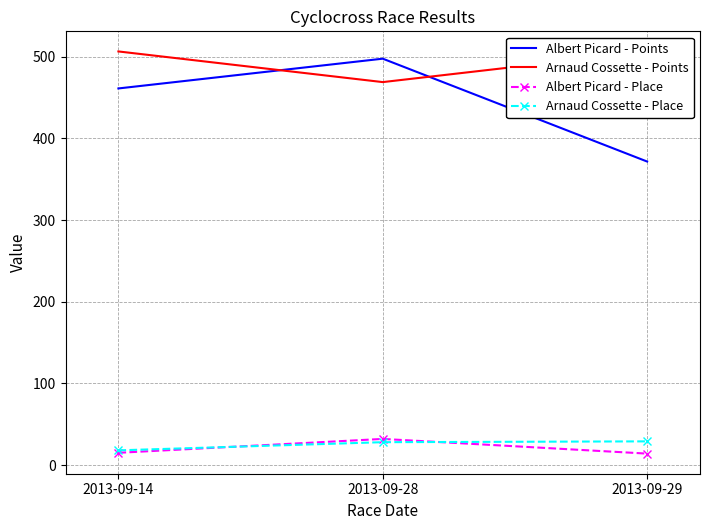

What is the total value across all series at 2013-09-14?

1000.9